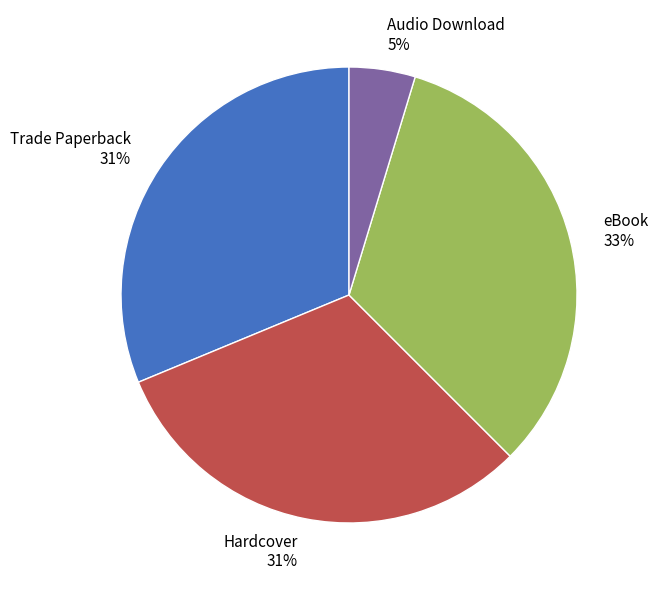

Does any single category account for the majority?

No